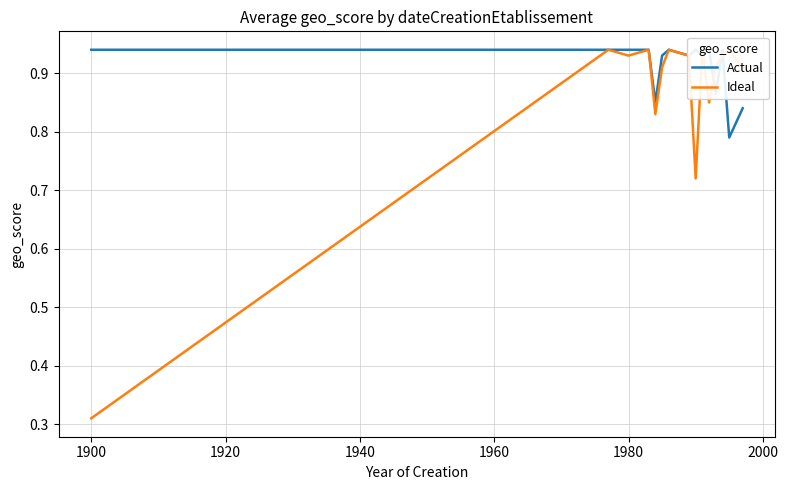

Which series ends up on top after the final intersection of Ideal and Actual?

Ideal